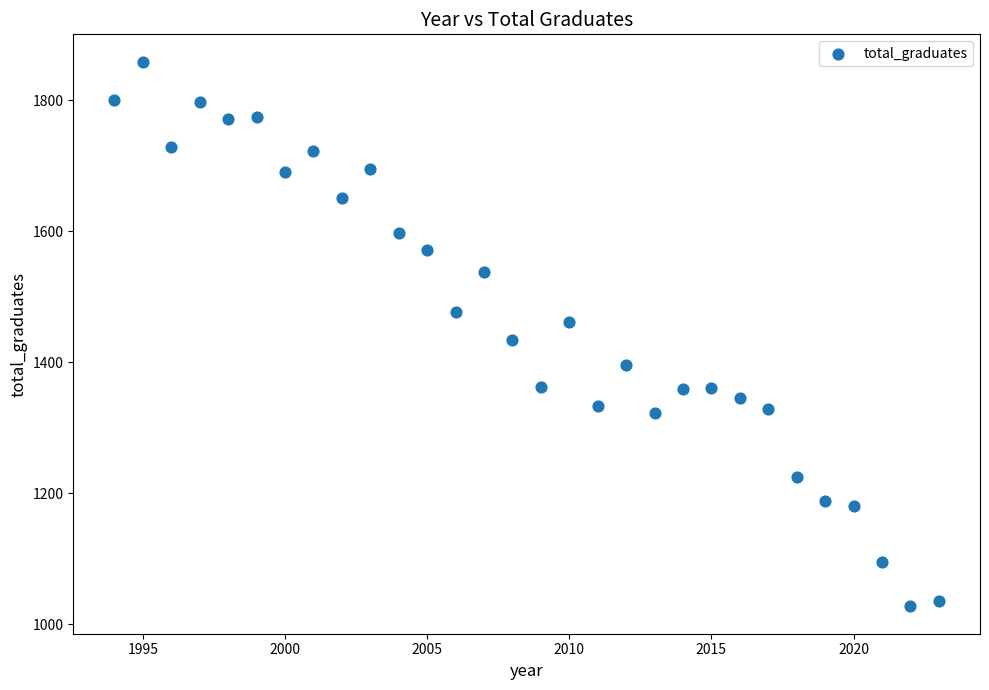

What is the range of Y values (max minus min)?

832